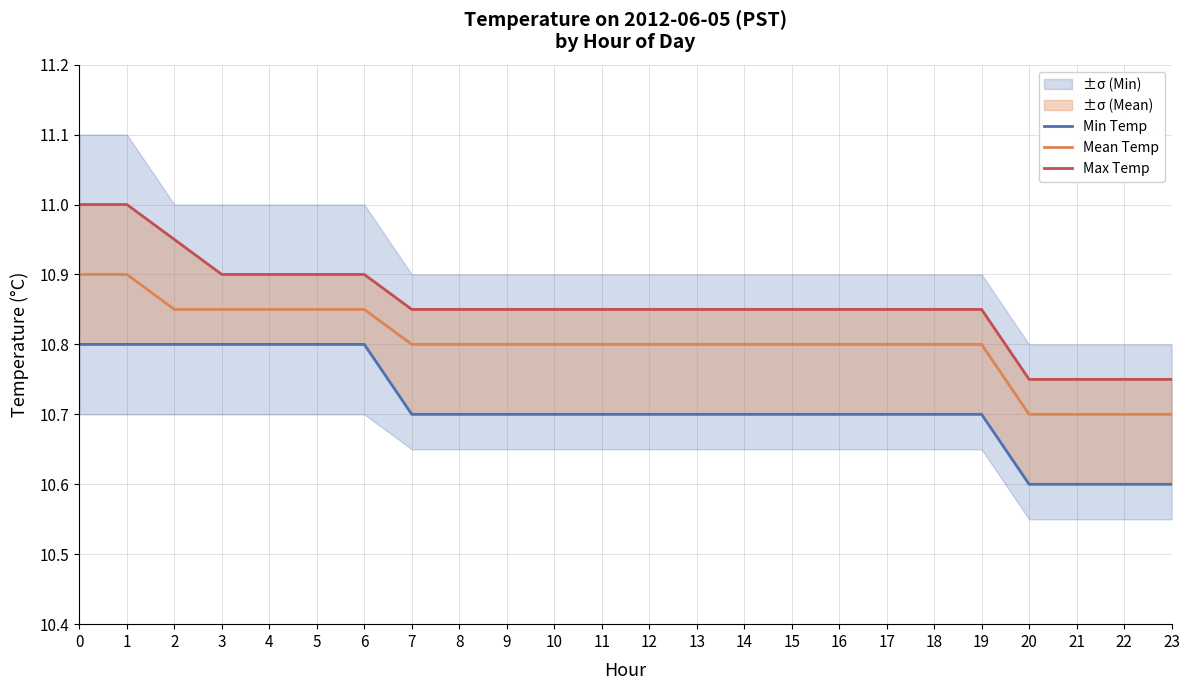

What is the sum of all Max Temp values?

260.6